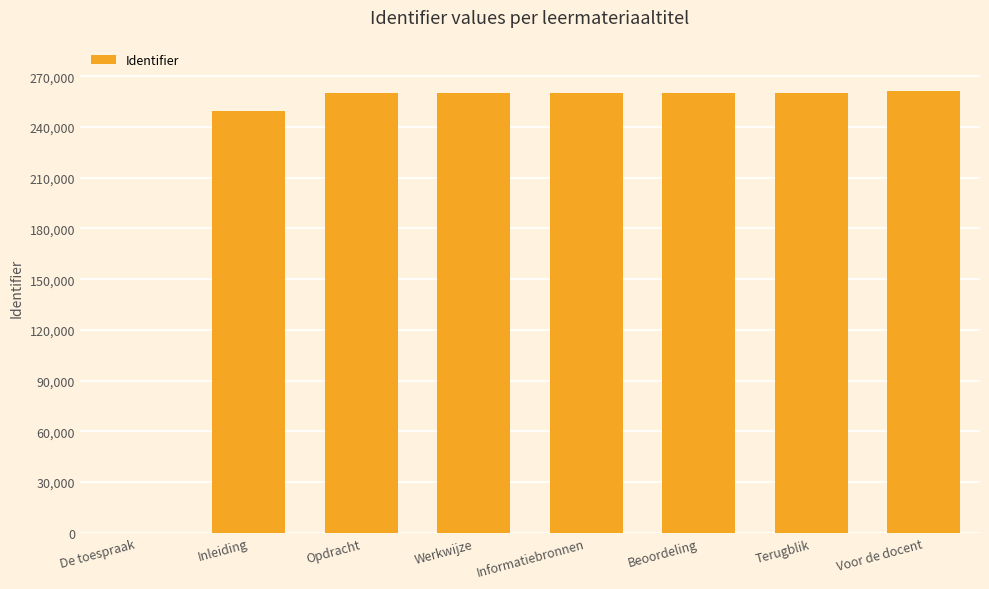

How many distinct data groups are displayed?

1